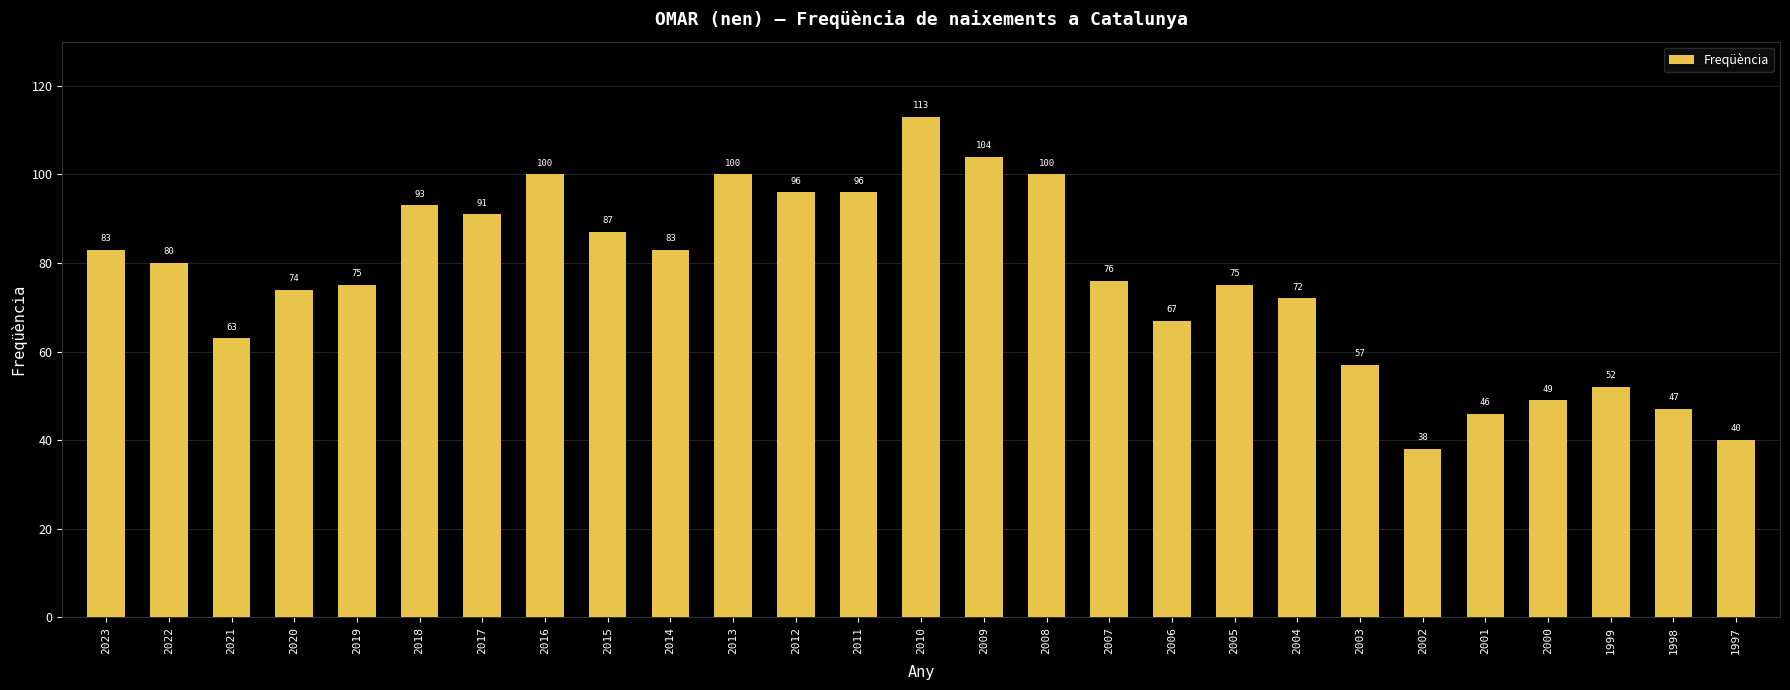

What is the ratio of the value at 2003 to the value at 2023?

0.7